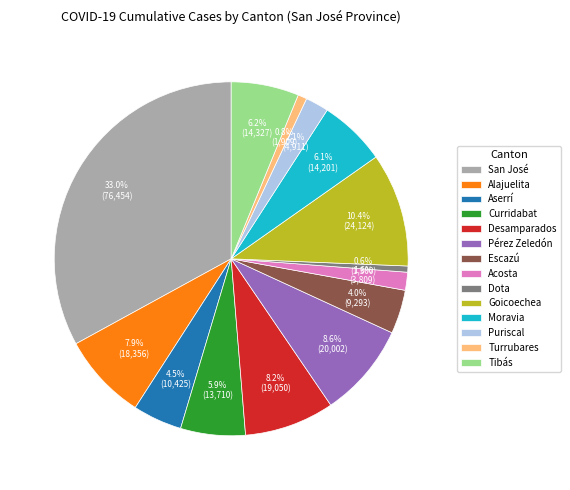

Approximately how many times larger is the value at Moravia compared to Curridabat?

1.0